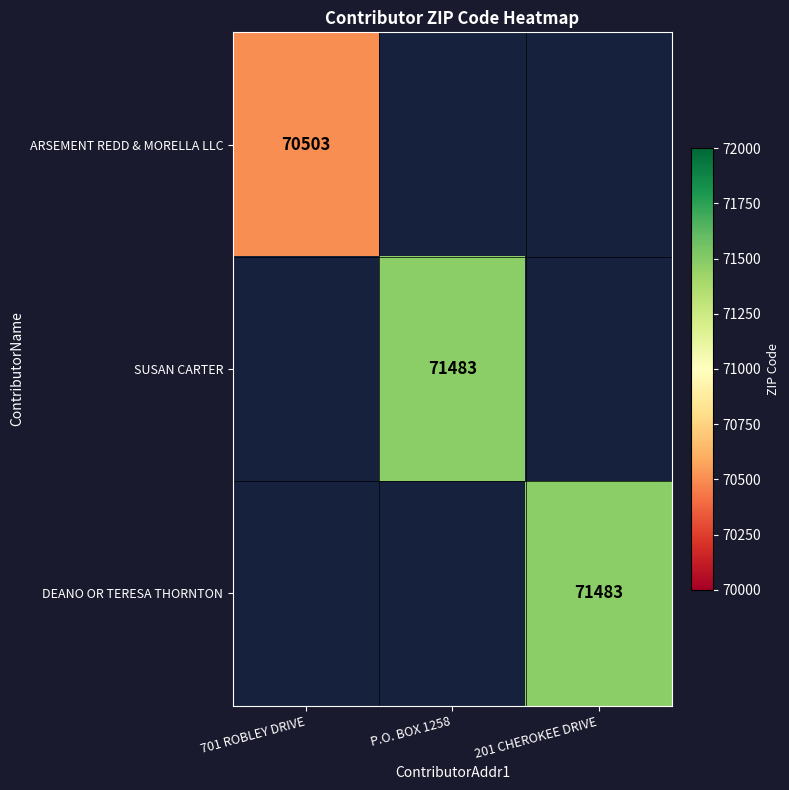

The SUSAN CARTER series shows 18371 at P.O. BOX 1258. True or false?

False